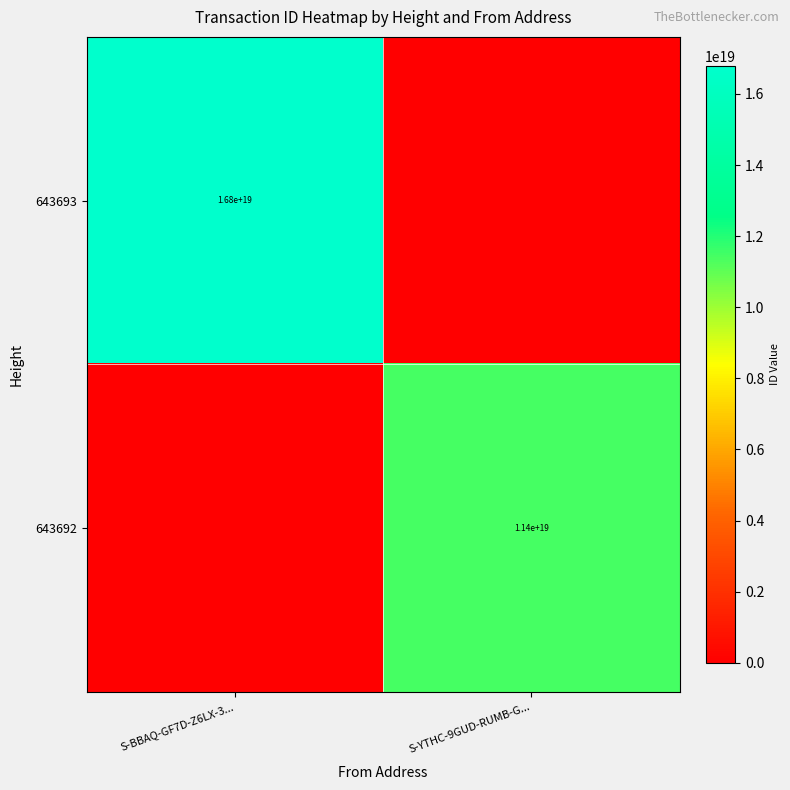

The value of 643693 at S-BBAQ-GF7D-Z6LX-3... is 16800000000000000000. True or false?

True